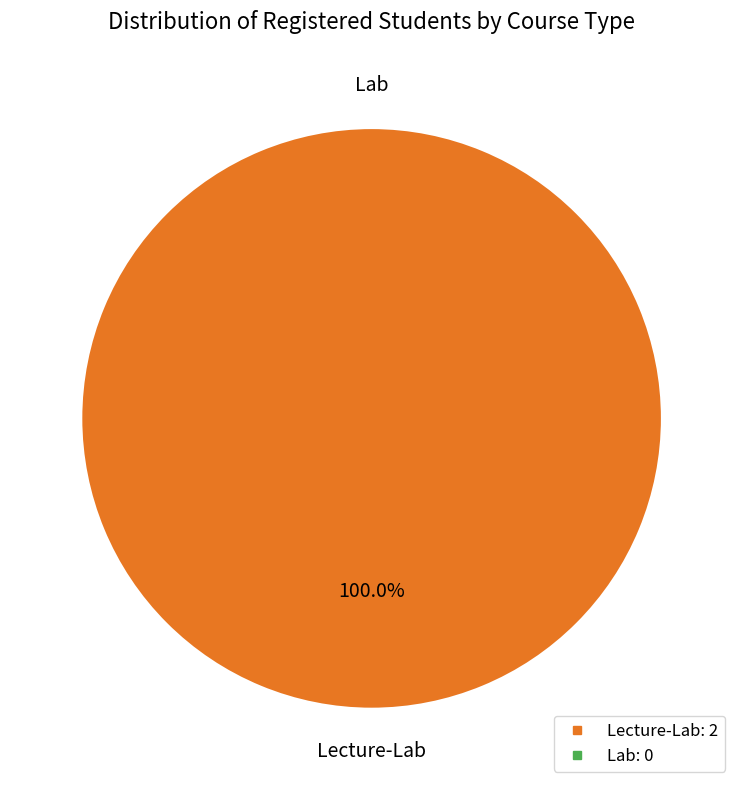

Rank the categories by value from lowest to highest.

Lab, Lecture-Lab